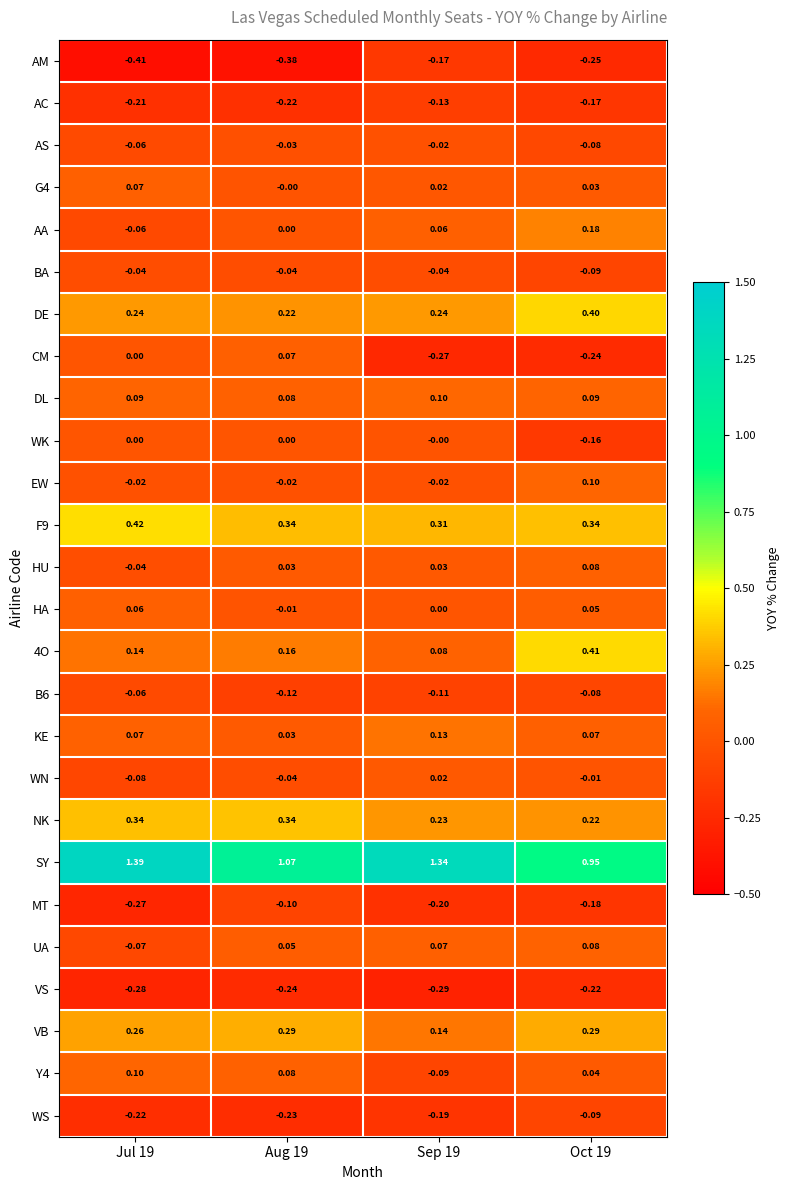

Is the value of VS at Oct 19 greater than the value of AS at Jul 19?

No